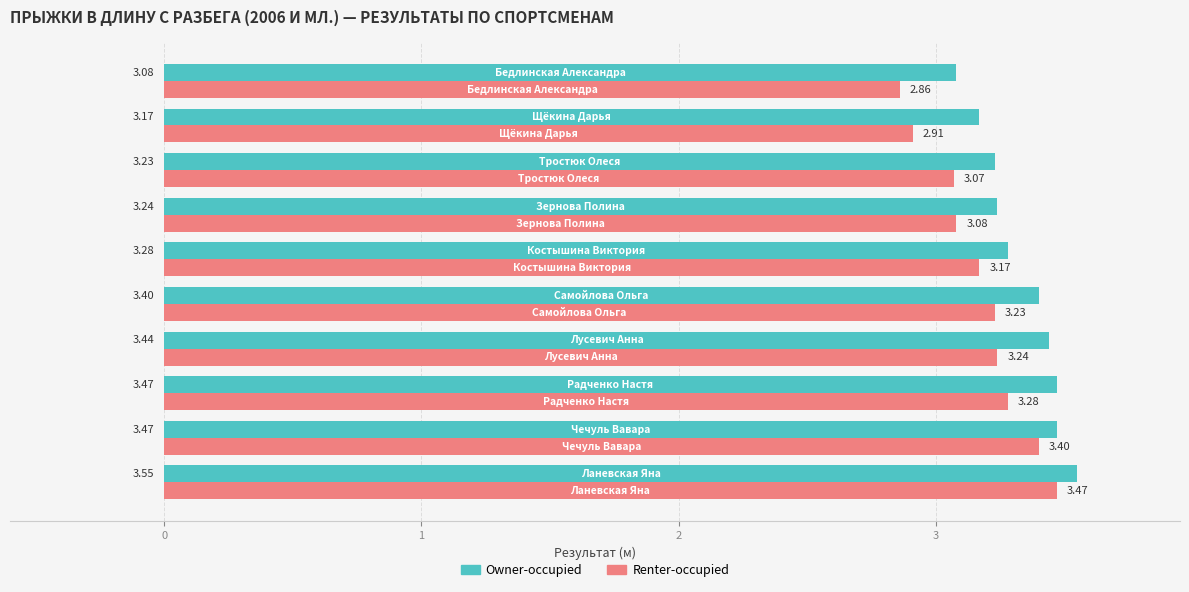

List the series in order of their overall mean, highest first.

Owner-occupied, Renter-occupied